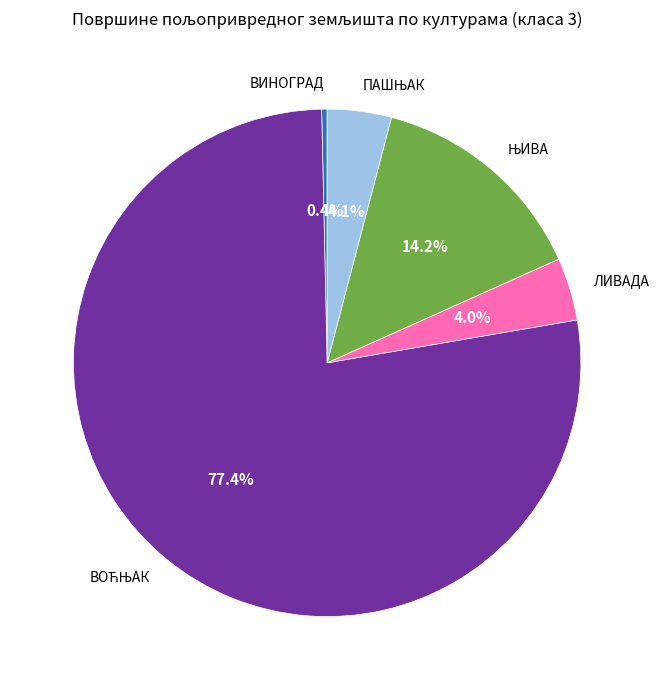

To the nearest percent, what is the difference between the largest and smallest slice percentages?

77%